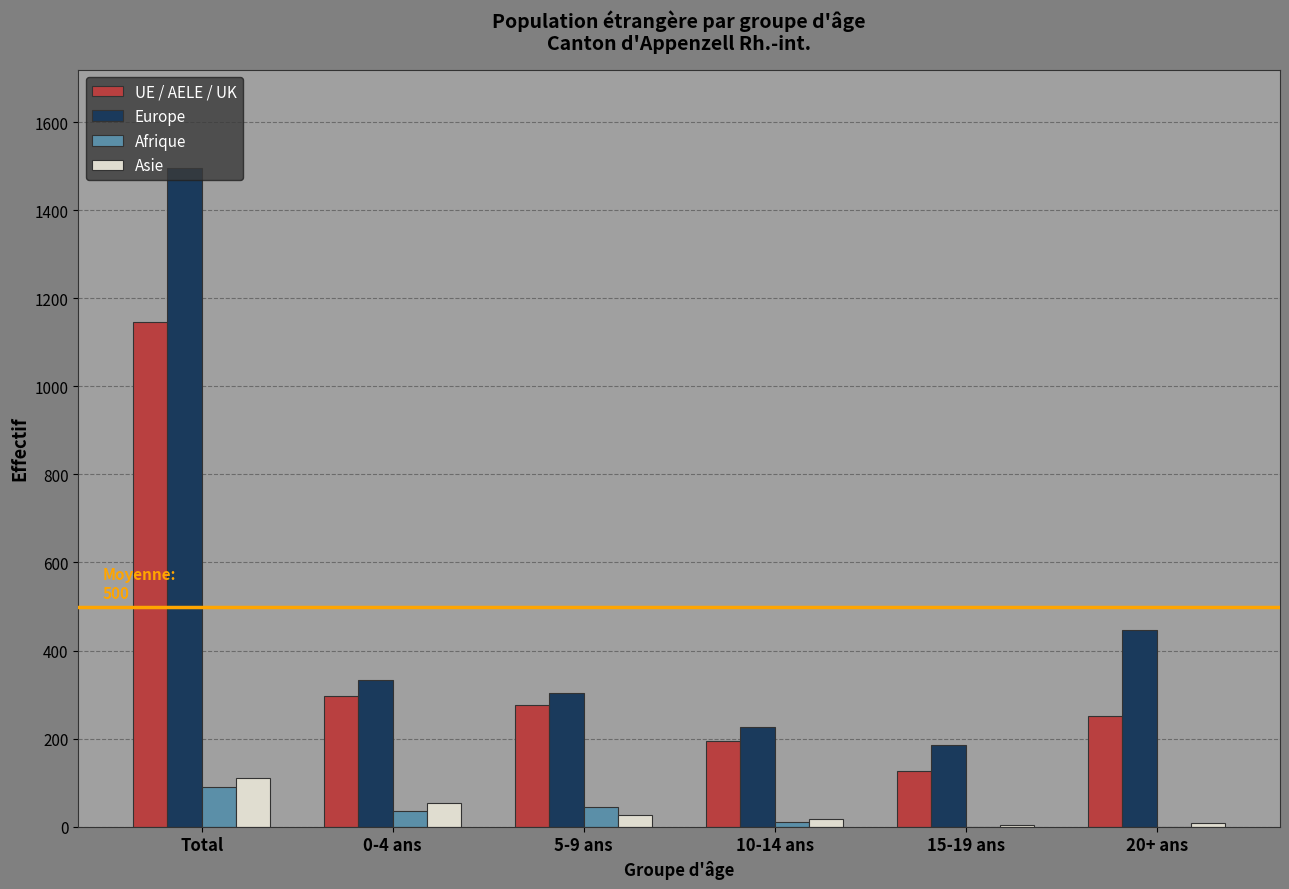

How many series are shown in this chart?

4